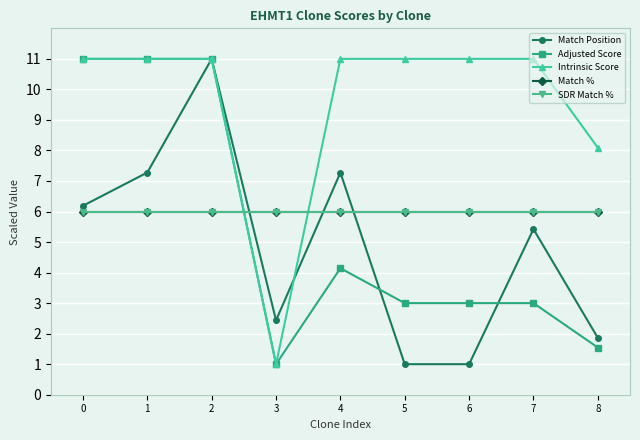

The Adjusted Score series shows 16.5 at 0. True or false?

False